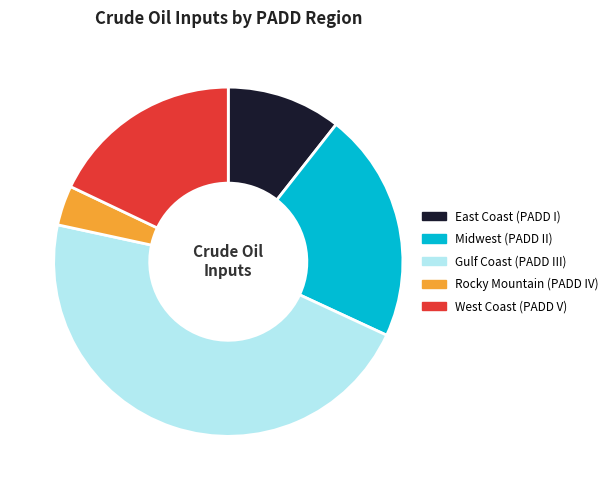

Is the sum of East Coast (PADD I) and West Coast (PADD V) greater than half?

No